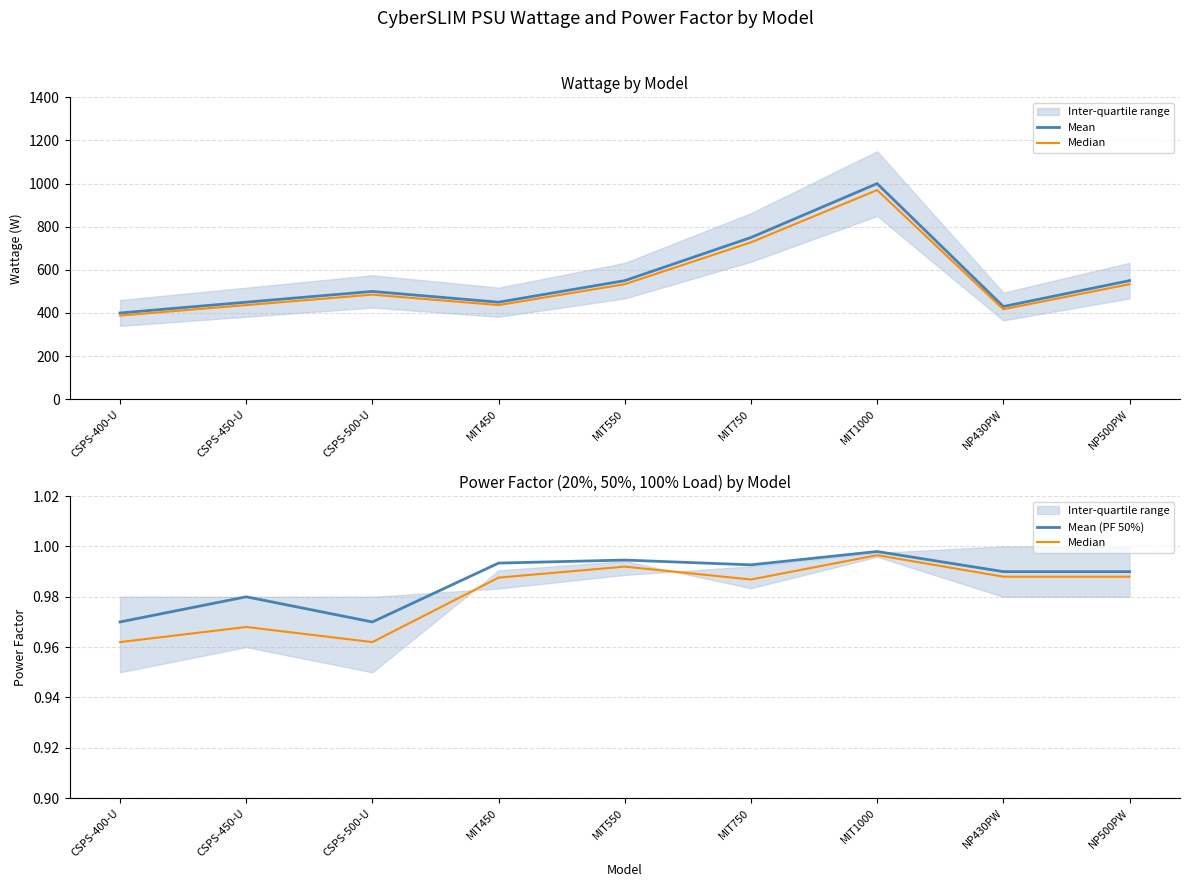

The value of Mean (PF 50%) at CSPS-500-U is 1.5. True or false?

False